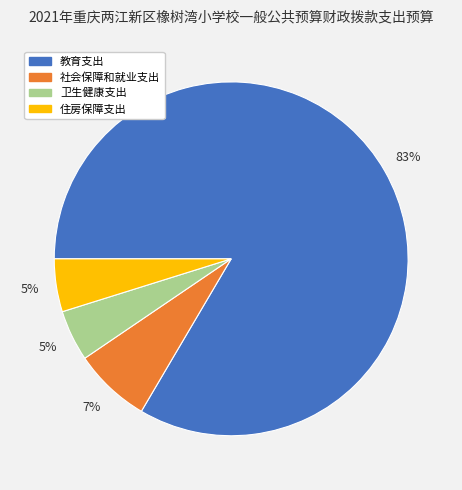

Combined, do 社会保障和就业支出 and 住房保障支出 account for over 50%?

No